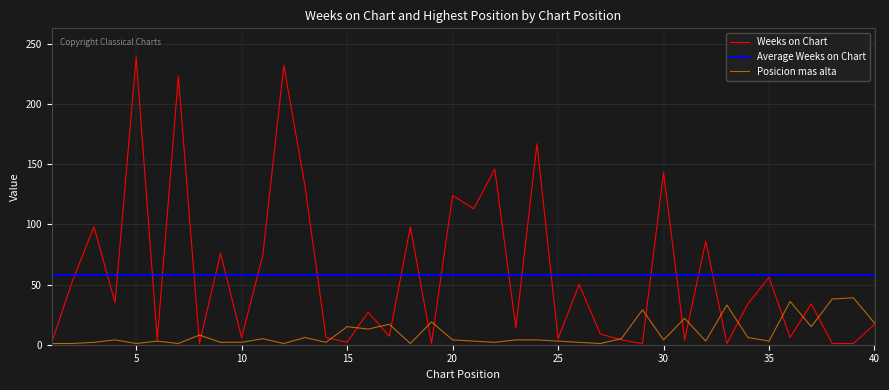

Is it true that Weeks on Chart equals 2 at 15?

True